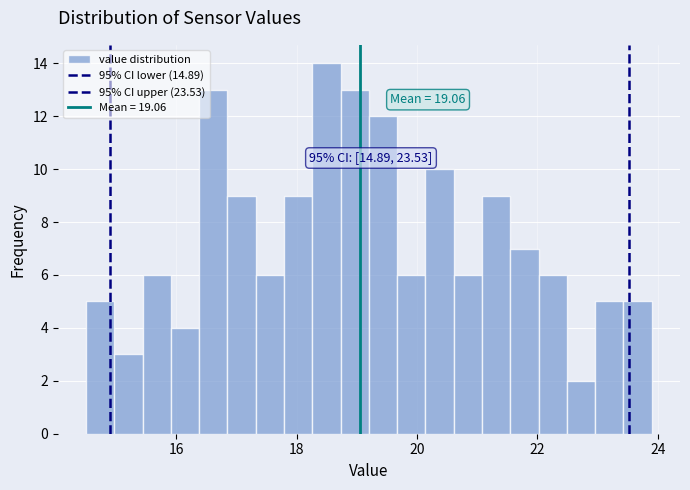

Around what value on the x-axis is the tallest bar? Give the approximate position of its centre, as read against the axis.

18.4